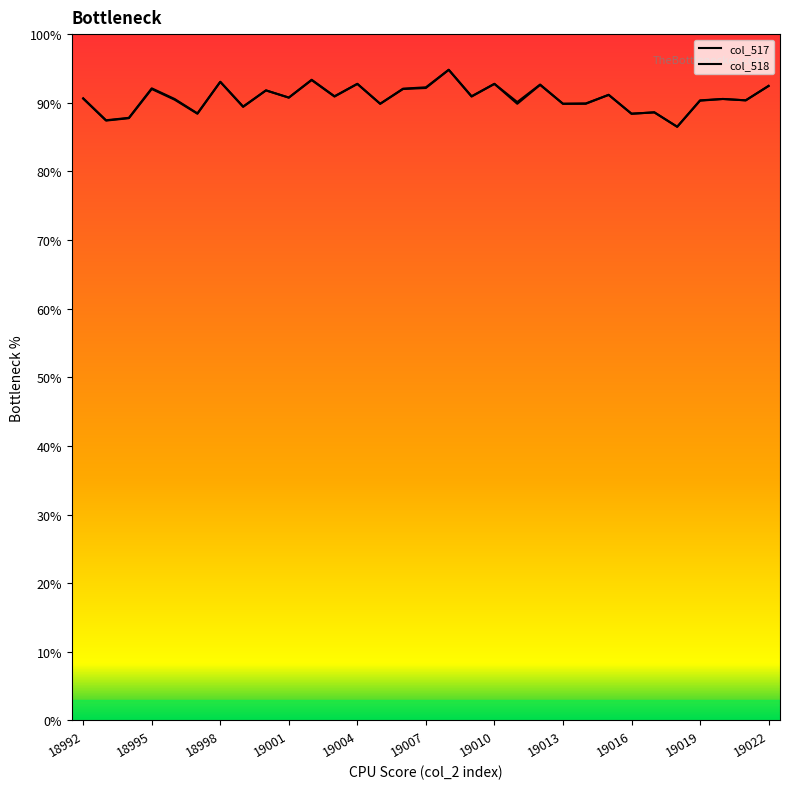

True or false: col_518 has more than 0 interior local peaks.

True